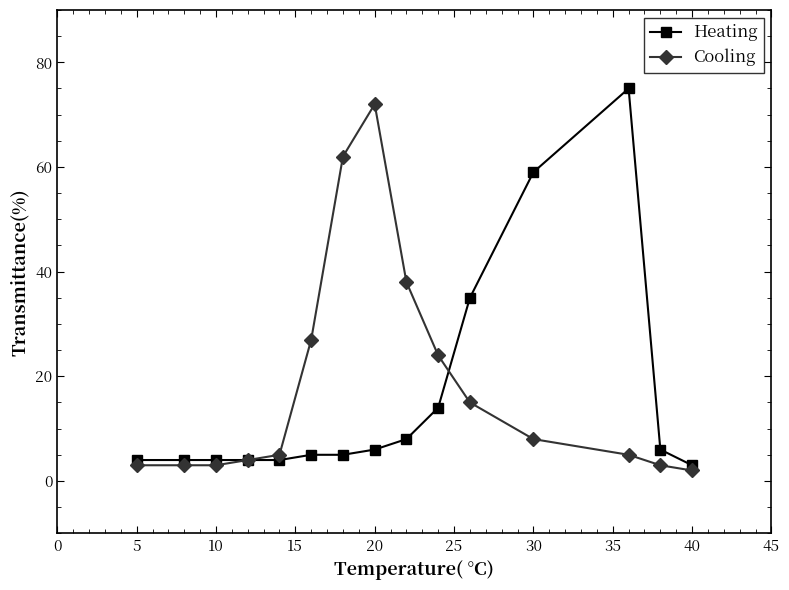

What is the greatest value displayed?

75